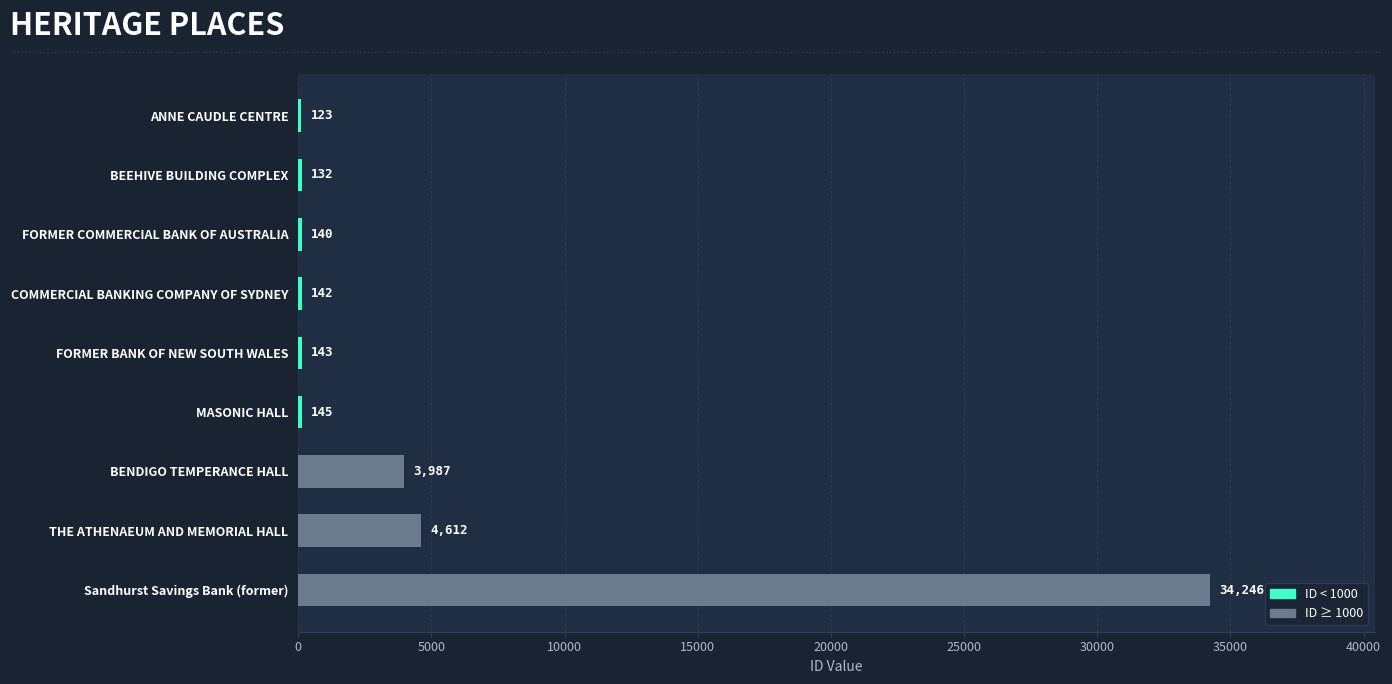

The chart shows a value of 123 at ANNE CAUDLE CENTRE. True or false?

True